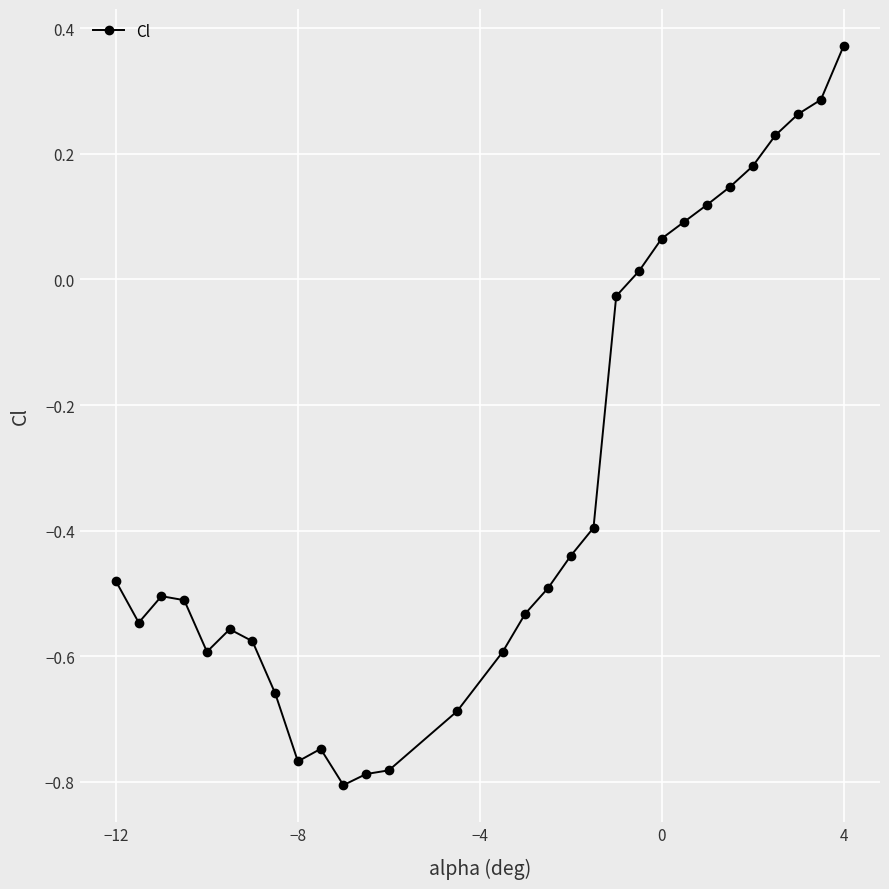

What is the sum of all values?

-9.7